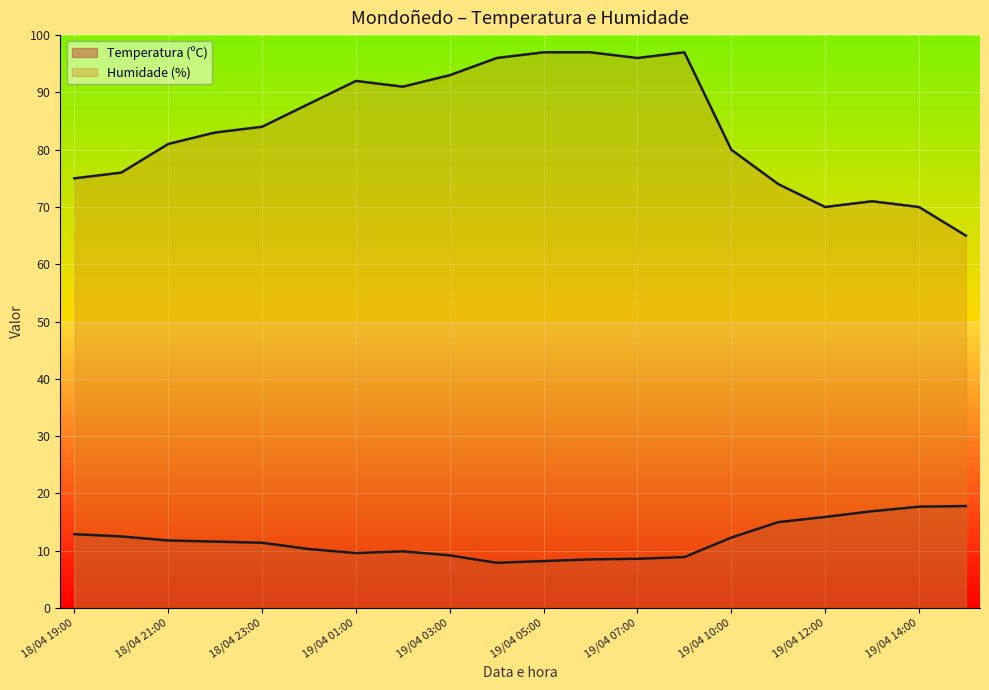

In Humidade (%), how many points are lower than both neighbors (excluding endpoints)?

3